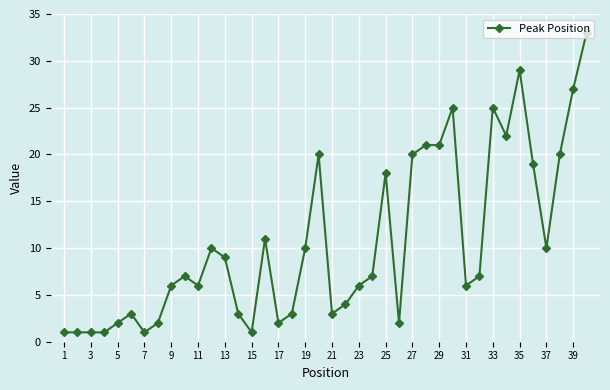

True or false: there are more than 0 points higher than both neighbors.

True